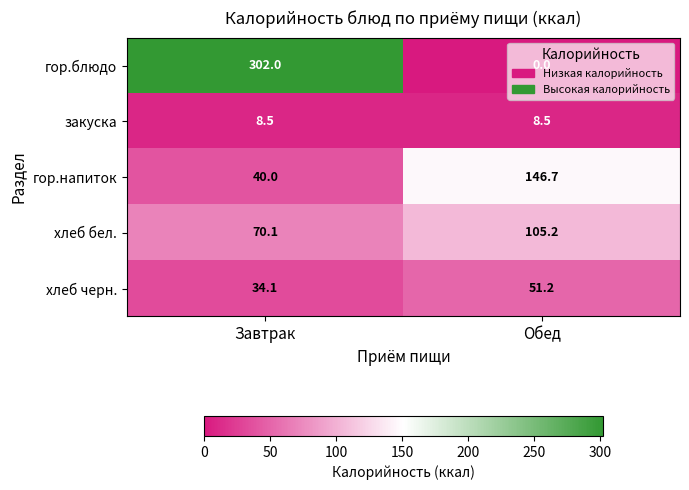

What is the highest value of the гор.блюдо series?

302.0